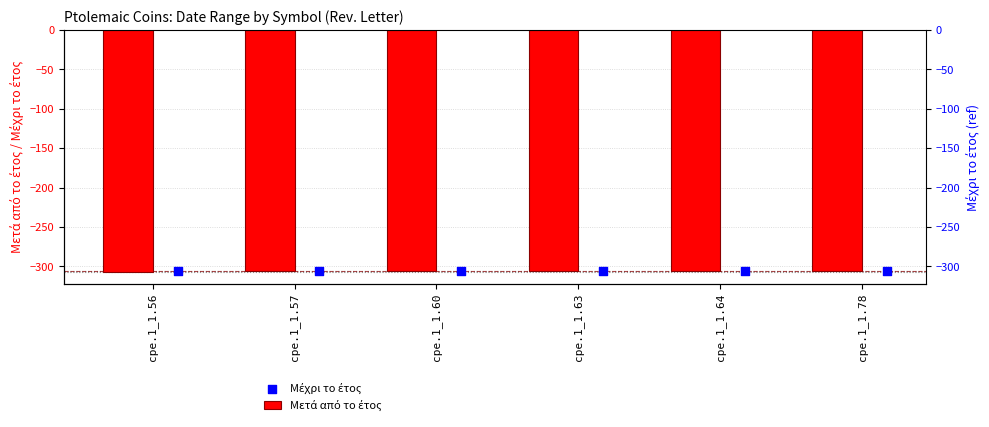

At which category is the sum across all series the highest?

cpe.1_1.57